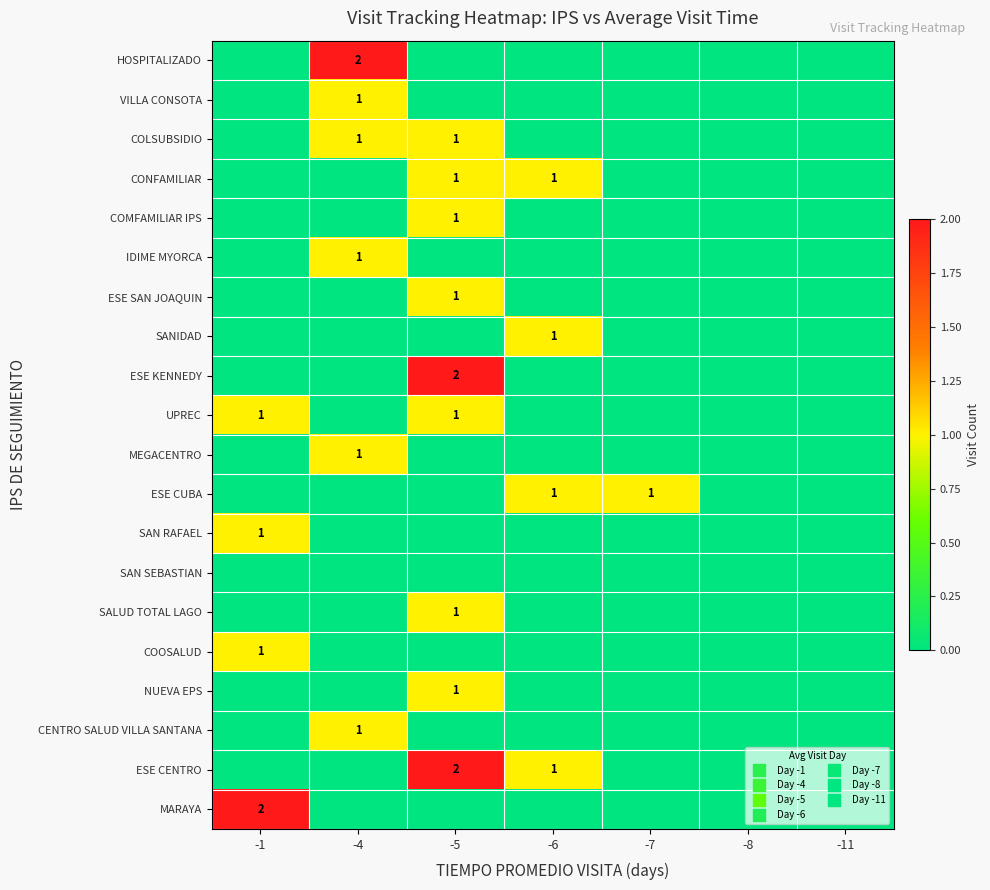

List the series in order of their peak value, highest first.

HOSPITALIZADO, ESE KENNEDY, ESE CENTRO, MARAYA, VILLA CONSOTA, COLSUBSIDIO, CONFAMILIAR, COMFAMILIAR IPS, IDIME MYORCA, ESE SAN JOAQUIN, SANIDAD, UPREC, MEGACENTRO, ESE CUBA, SAN RAFAEL, SALUD TOTAL LAGO, COOSALUD, NUEVA EPS, CENTRO SALUD VILLA SANTANA, SAN SEBASTIAN